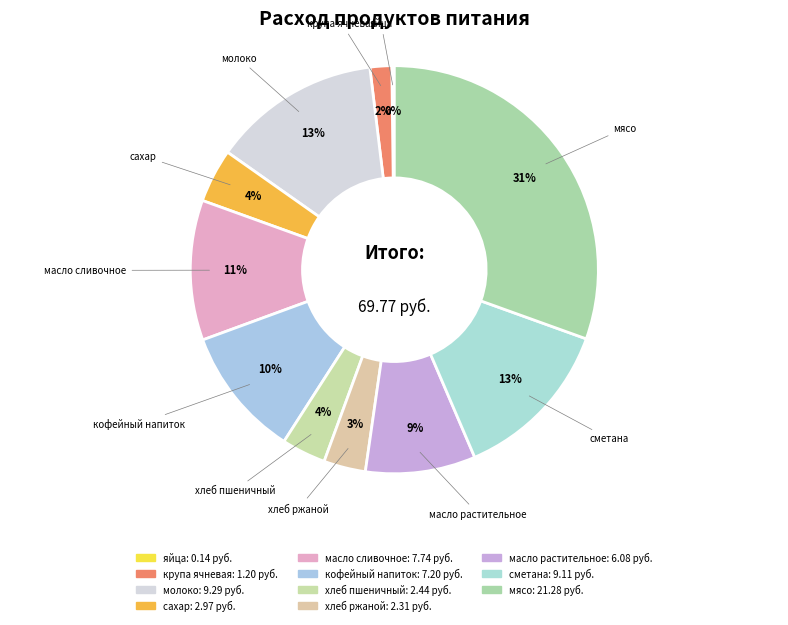

Which category has the biggest portion of the pie?

мясо